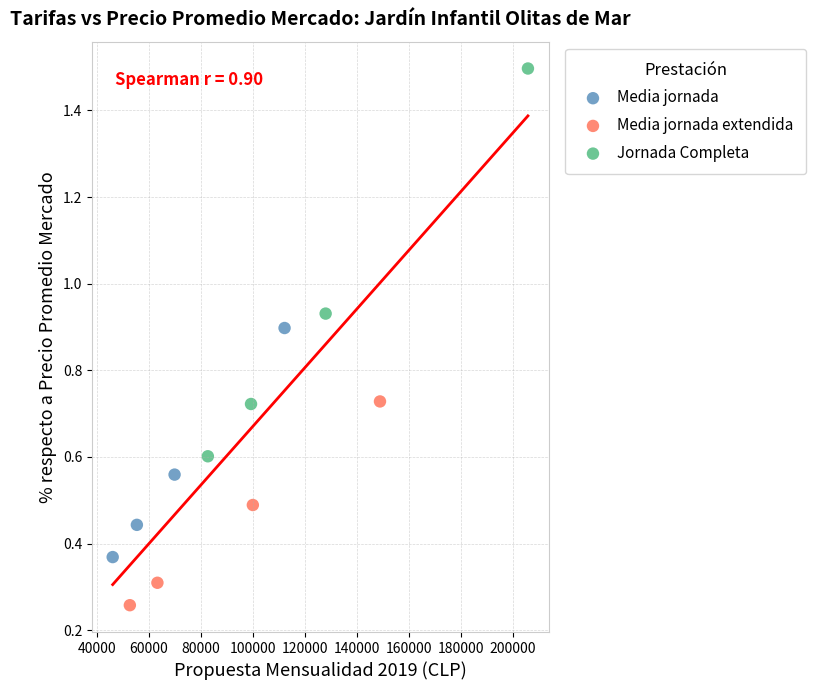

Which series contains the lowest Y value?

Media jornada extendida